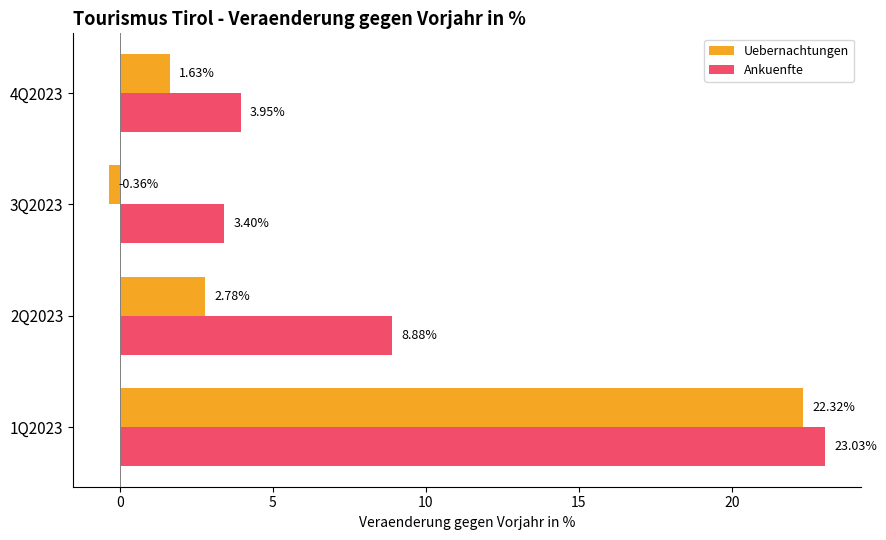

Which series has the largest total across all categories?

Ankuenfte